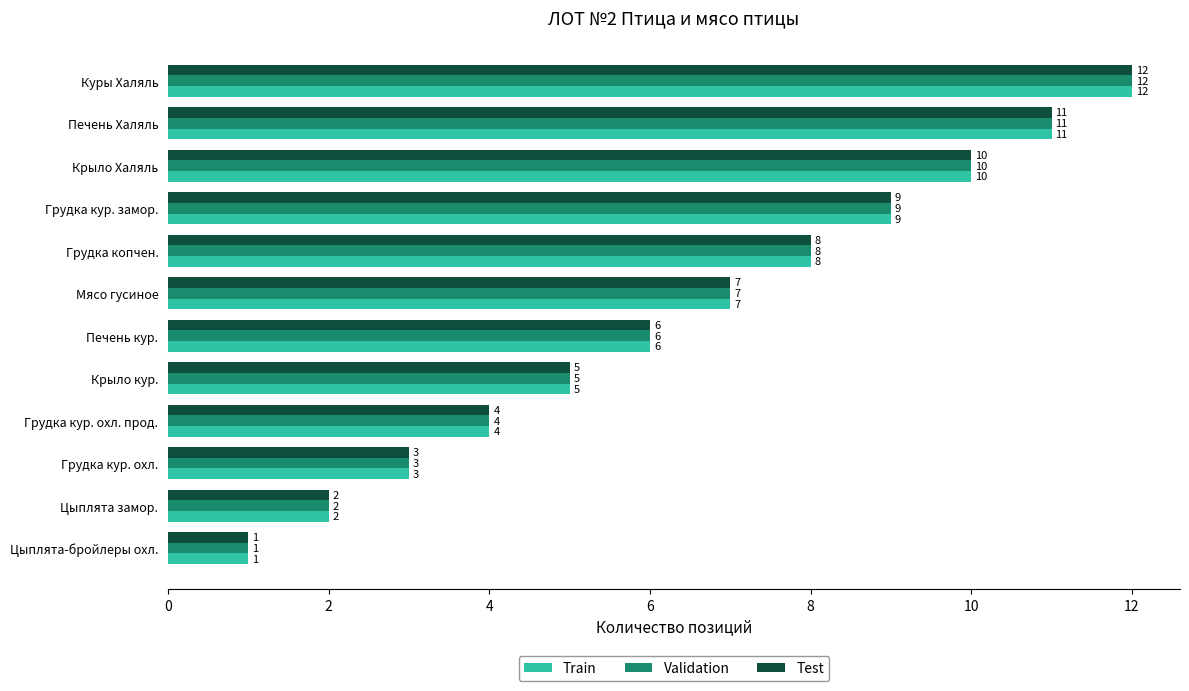

What is the minimum value shown in the chart?

1